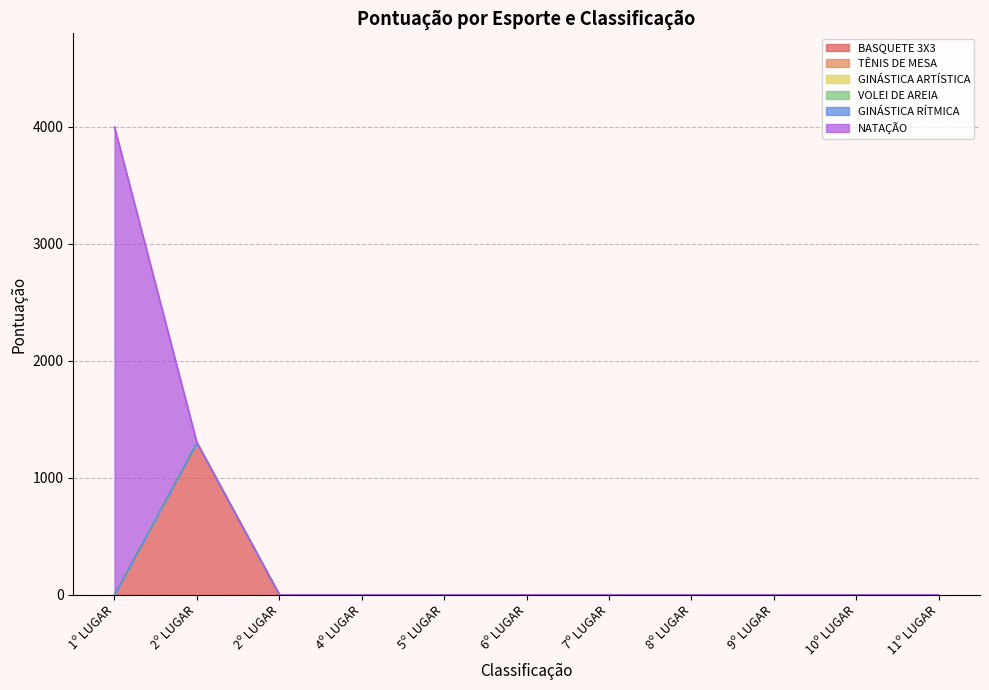

True or false: NATAÇÃO has a value of 2716 at 4º LUGAR.

False